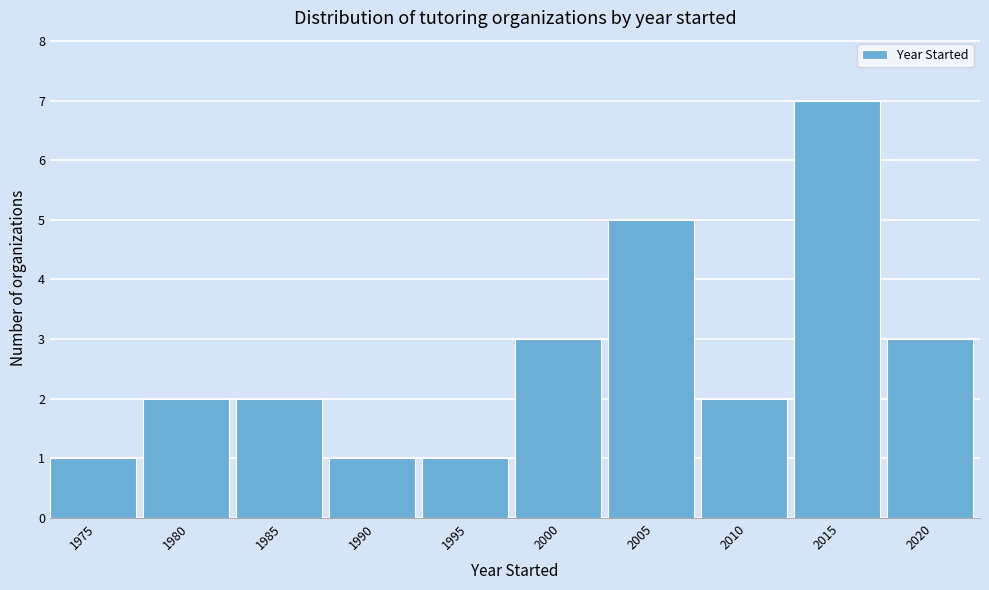

Reading left to right, transcribe all the data shown in this chart.

1	2	2	1	1	3	5	2	7	3